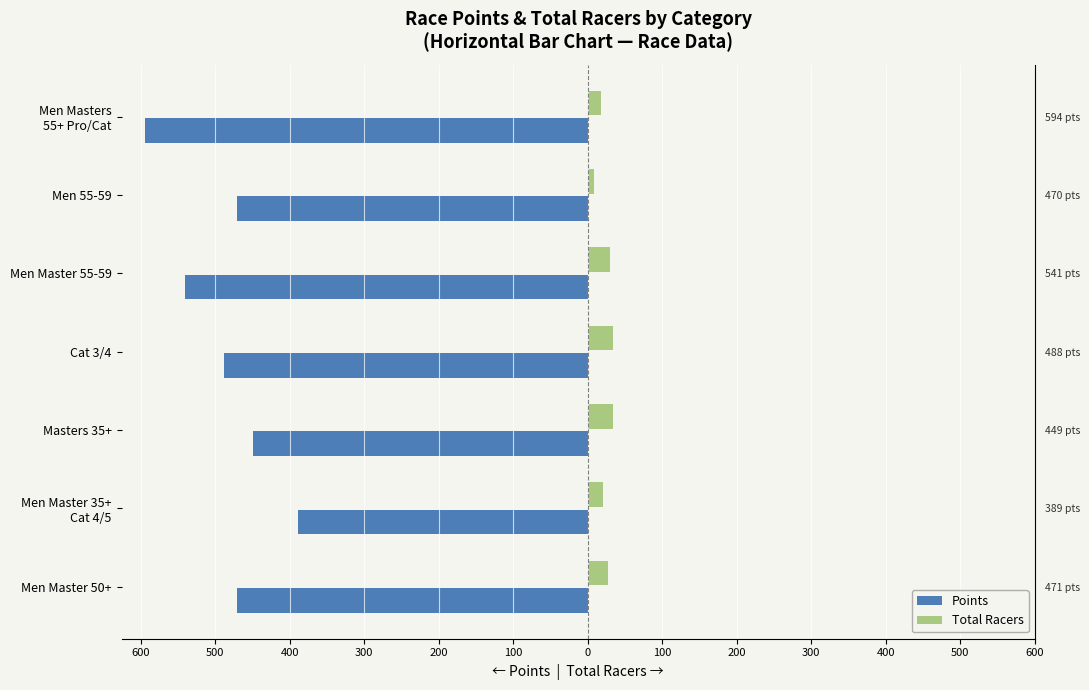

At how many categories does at least one series exceed -28?

7